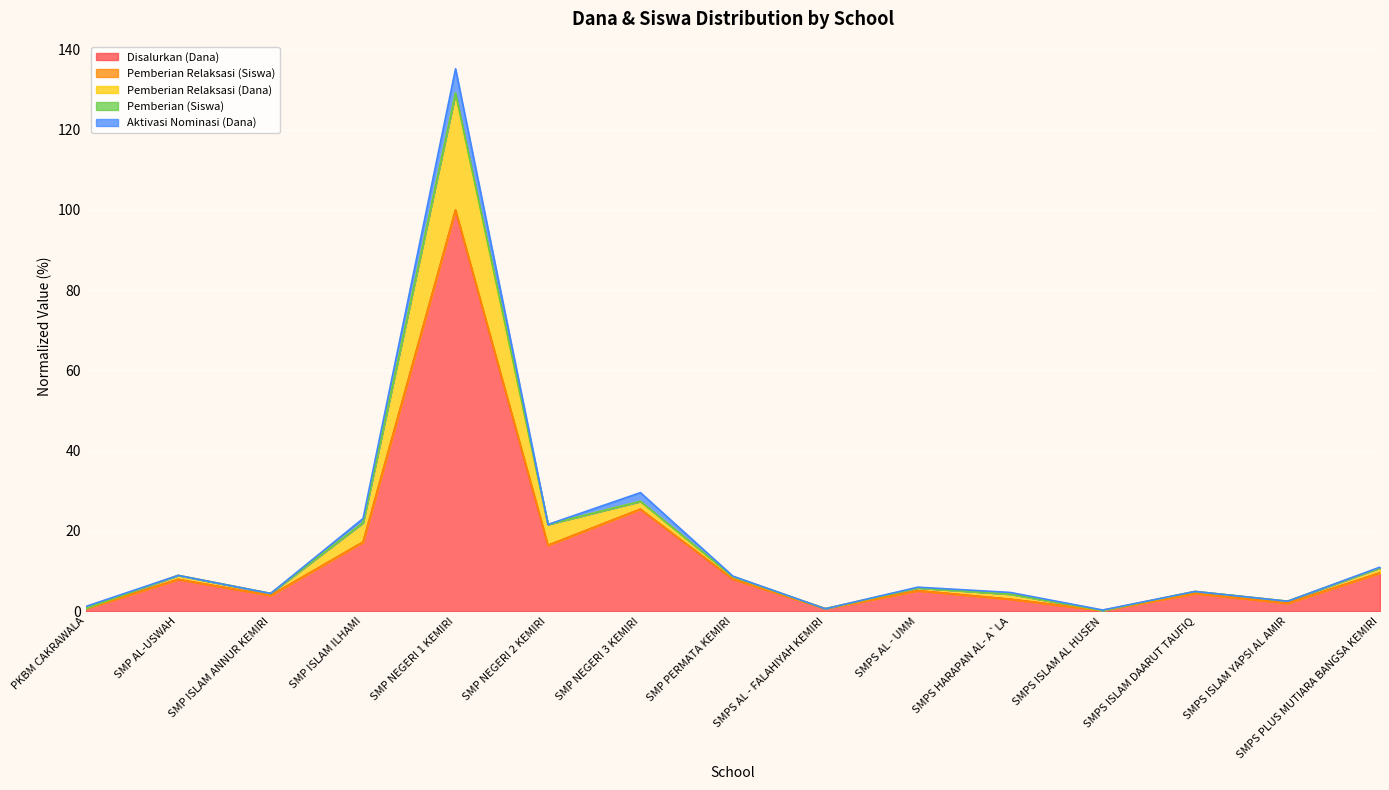

True or false: Disalurkan (Dana) has a value of 45.0 at SMP NEGERI 3 KEMIRI.

False